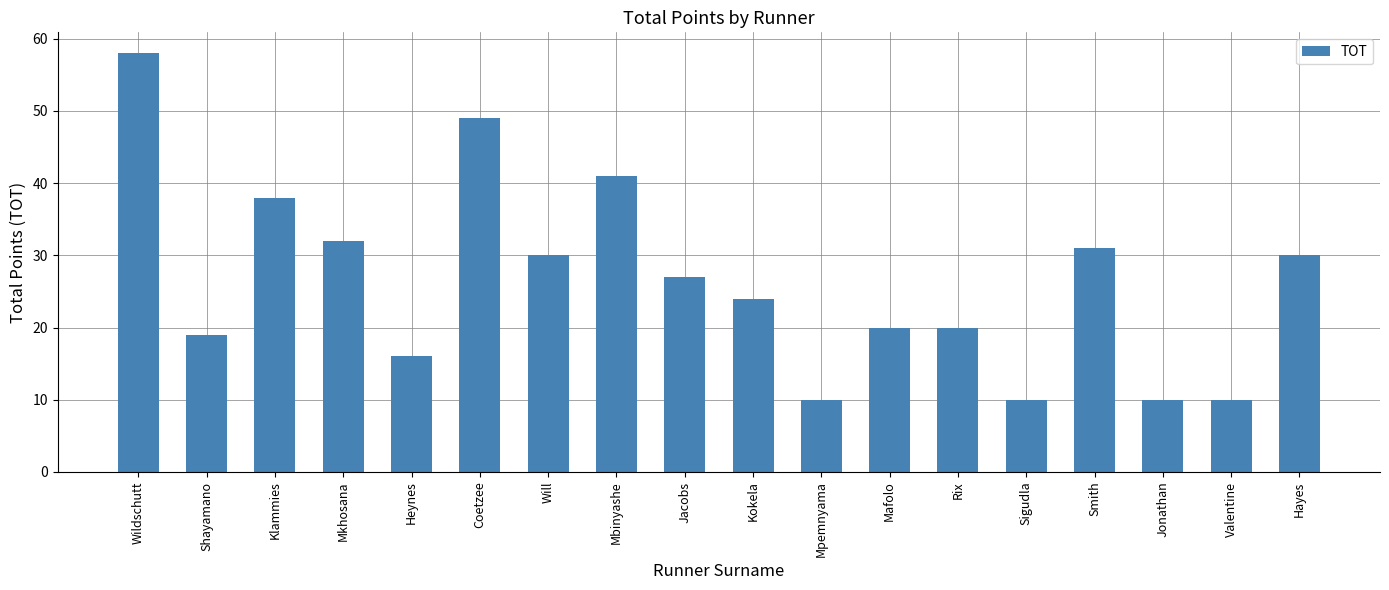

What is the label of the 15th bar from the left?

Smith